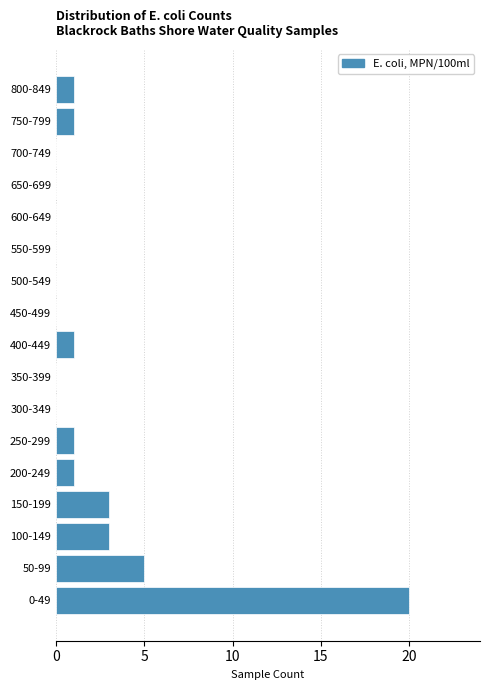

Reading bottom to top, transcribe all the data shown in this chart.

0-49=20	50-99=5	100-149=3	150-199=3	200-249=1	250-299=1	300-349=0	350-399=0	400-449=1	450-499=0	500-549=0	550-599=0	600-649=0	650-699=0	700-749=0	750-799=1	800-849=1